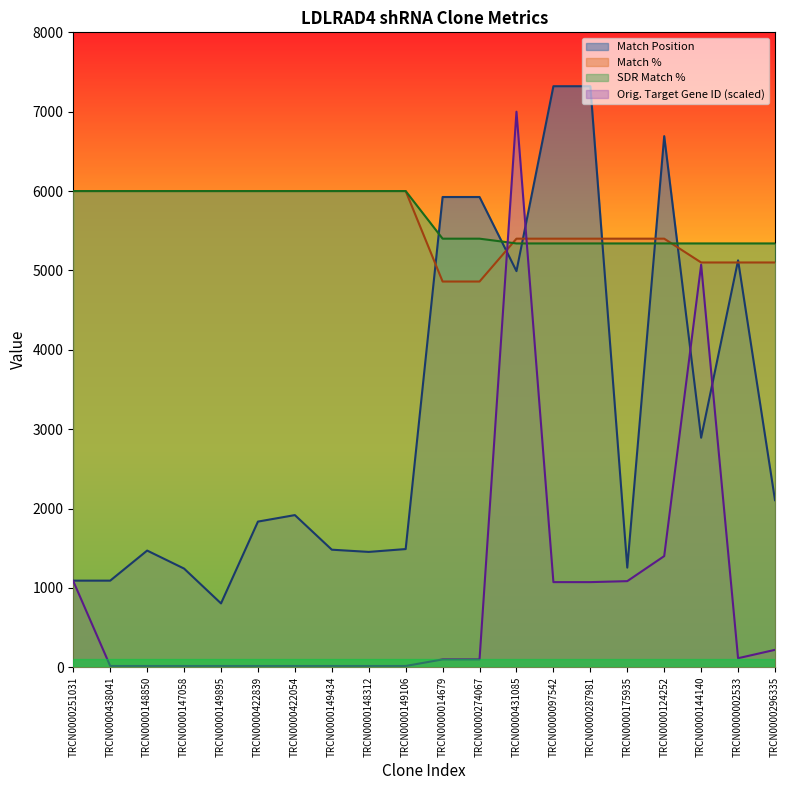

Reading left to right, what are all the values shown in this chart?

Match Position: TRCN0000251031=1091.0	TRCN0000438041=1091.0	TRCN0000148850=1470.0	TRCN0000147058=1243.0	TRCN0000149895=804.0	TRCN0000422839=1835.0	TRCN0000422054=1917.0	TRCN0000149434=1481.0	TRCN0000148312=1453.0	TRCN0000149106=1489.0	TRCN0000014679=5925.0	TRCN0000274067=5925.0	TRCN0000431085=4991.0	TRCN0000097542=7321.0	TRCN0000287981=7321.0	TRCN0000175935=1255.0	TRCN0000124252=6692.0	TRCN0000144140=2892.0	TRCN0000002533=5127.0	TRCN0000296335=2105.0
Match %: TRCN0000251031=6000.0	TRCN0000438041=6000.0	TRCN0000148850=6000.0	TRCN0000147058=6000.0	TRCN0000149895=6000.0	TRCN0000422839=6000.0	TRCN0000422054=6000.0	TRCN0000149434=6000.0	TRCN0000148312=6000.0	TRCN0000149106=6000.0	TRCN0000014679=4860.0	TRCN0000274067=4860.0	TRCN0000431085=5400.0	TRCN0000097542=5400.0	TRCN0000287981=5400.0	TRCN0000175935=5400.0	TRCN0000124252=5400.0	TRCN0000144140=5100.0	TRCN0000002533=5100.0	TRCN0000296335=5100.0
SDR Match %: TRCN0000251031=6000.0	TRCN0000438041=6000.0	TRCN0000148850=6000.0	TRCN0000147058=6000.0	TRCN0000149895=6000.0	TRCN0000422839=6000.0	TRCN0000422054=6000.0	TRCN0000149434=6000.0	TRCN0000148312=6000.0	TRCN0000149106=6000.0	TRCN0000014679=5400.0	TRCN0000274067=5400.0	TRCN0000431085=5340.0	TRCN0000097542=5340.0	TRCN0000287981=5340.0	TRCN0000175935=5340.0	TRCN0000124252=5340.0	TRCN0000144140=5340.0	TRCN0000002533=5340.0	TRCN0000296335=5340.0
Orig. Target Gene ID: TRCN0000251031=1084.6	TRCN0000438041=15.5	TRCN0000148850=15.5	TRCN0000147058=15.5	TRCN0000149895=15.5	TRCN0000422839=15.5	TRCN0000422054=15.5	TRCN0000149434=15.5	TRCN0000148312=15.5	TRCN0000149106=15.5	TRCN0000014679=98.5	TRCN0000274067=98.5	TRCN0000431085=7000.0	TRCN0000097542=1072.3	TRCN0000287981=1072.3	TRCN0000175935=1084.6	TRCN0000124252=1400.2	TRCN0000144140=5072.0	TRCN0000002533=113.4	TRCN0000296335=219.0